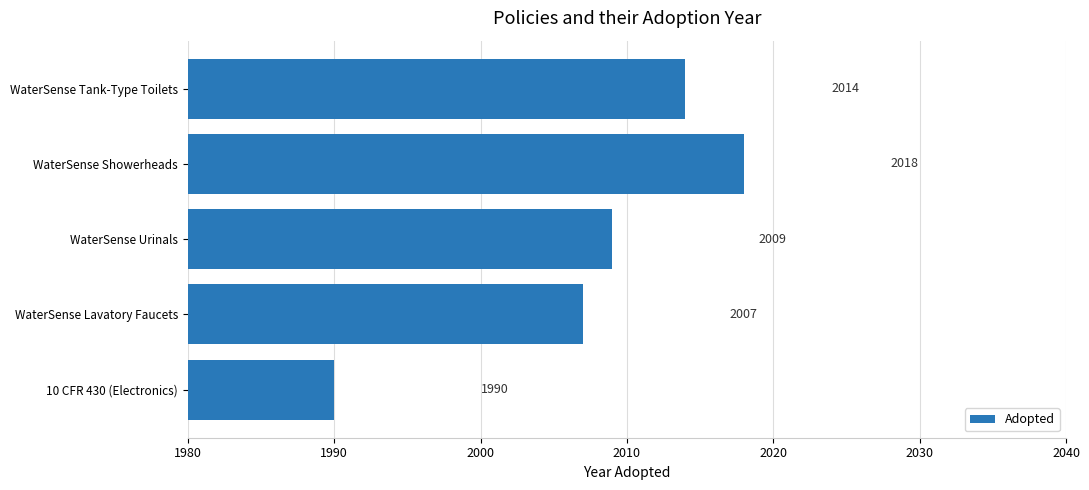

What is the greatest value displayed?

2018